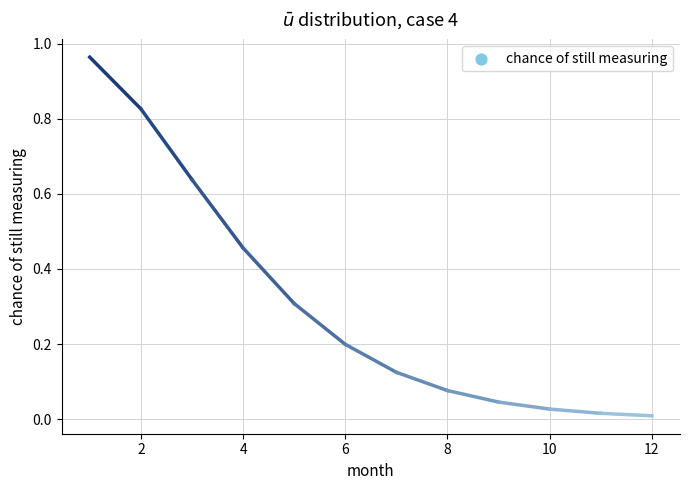

Which has a higher value, 9 or 7?

7